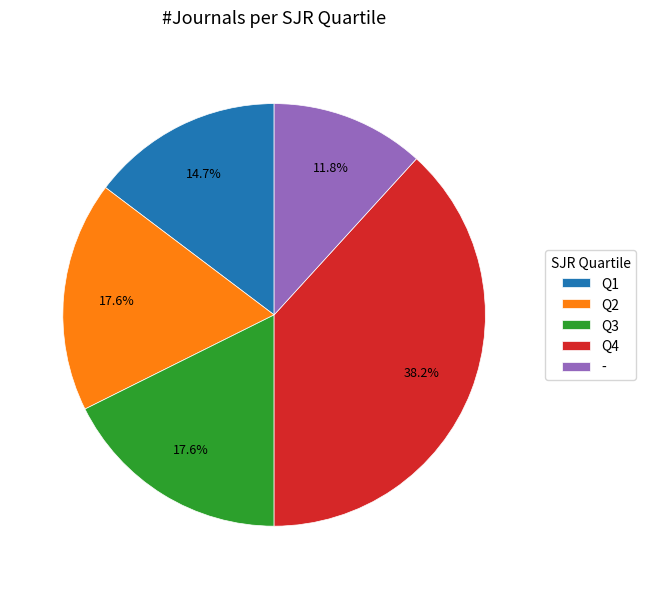

How much of the chart is everything except Q2?

82.4%